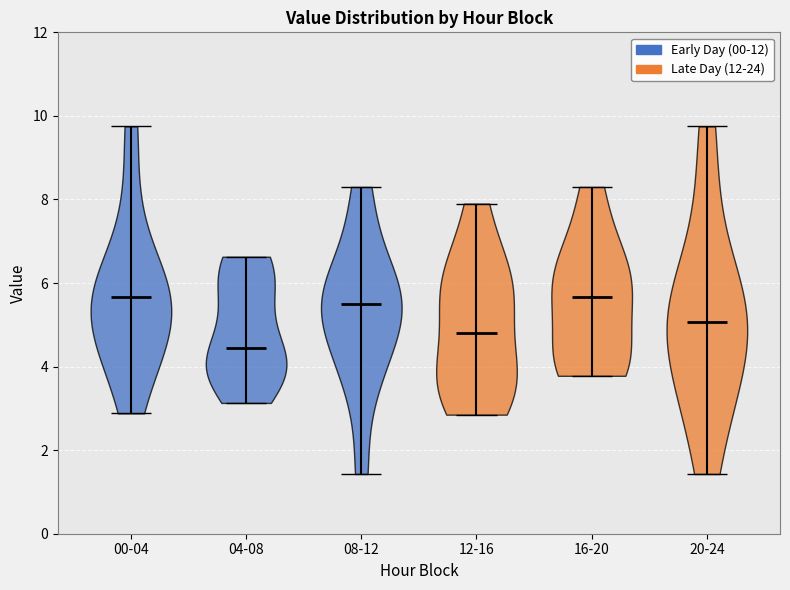

Which violin has the lowest median line?

04-08